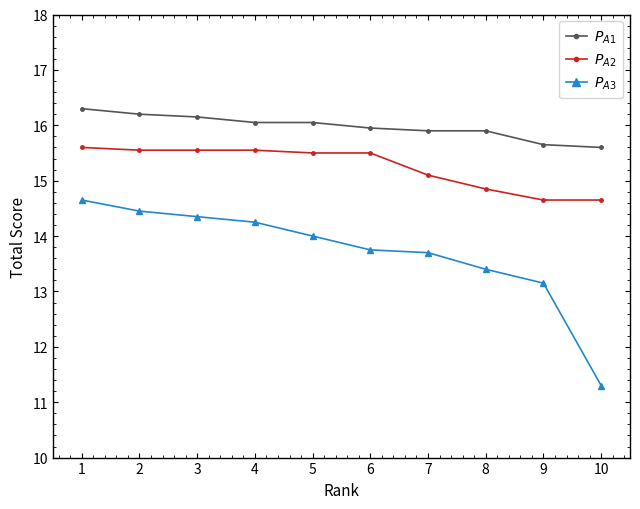

List the series in order of their peak value, lowest first.

$P_{A3}$, $P_{A2}$, $P_{A1}$